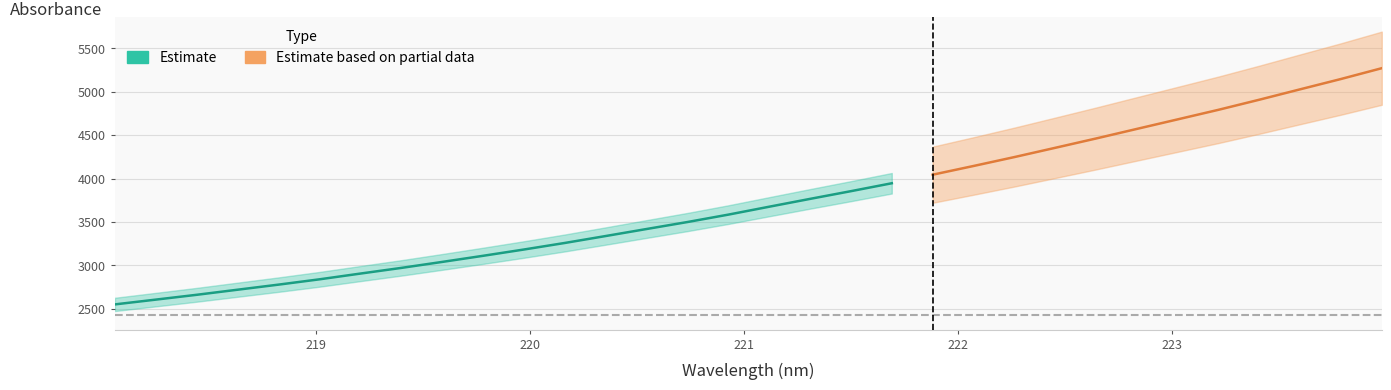

Approximately how many times larger is the value at 220.3533 compared to 221.4993?

0.9